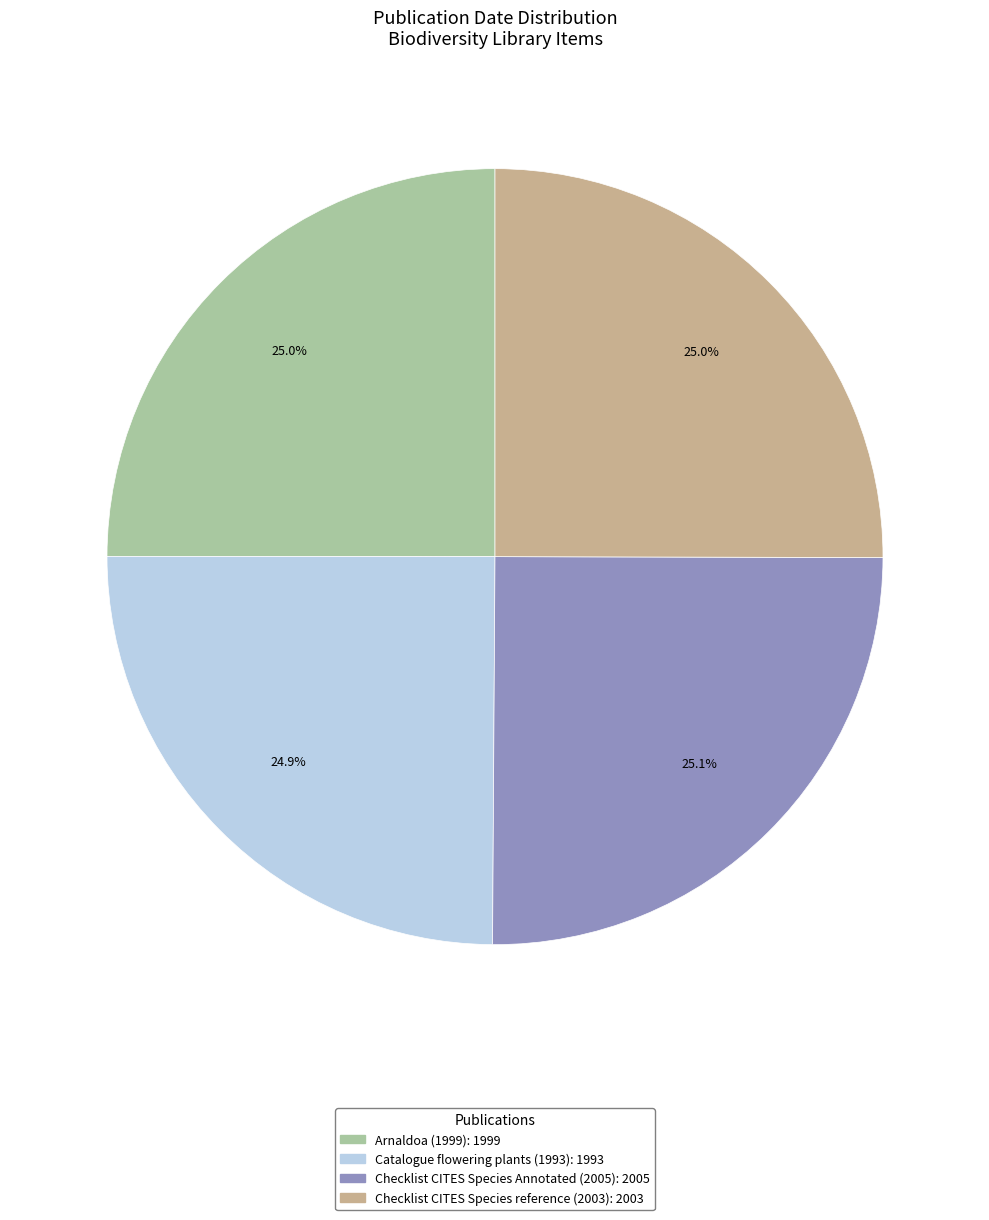

To the nearest percent, what percentage of the pie is Checklist CITES Species reference (2003)?

25%